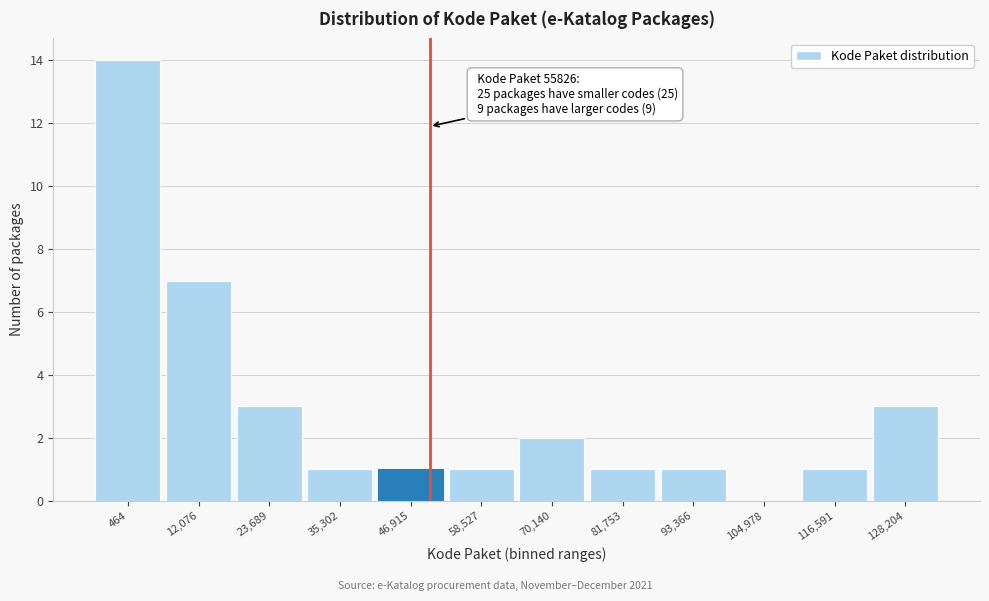

Reading right to left, list all the values displayed in this chart.

128,204=3	116,591=1	104,978=0	93,366=1	81,753=1	70,140=2	58,527=1	46,915=1	35,302=1	23,689=3	12,076=7	464=14